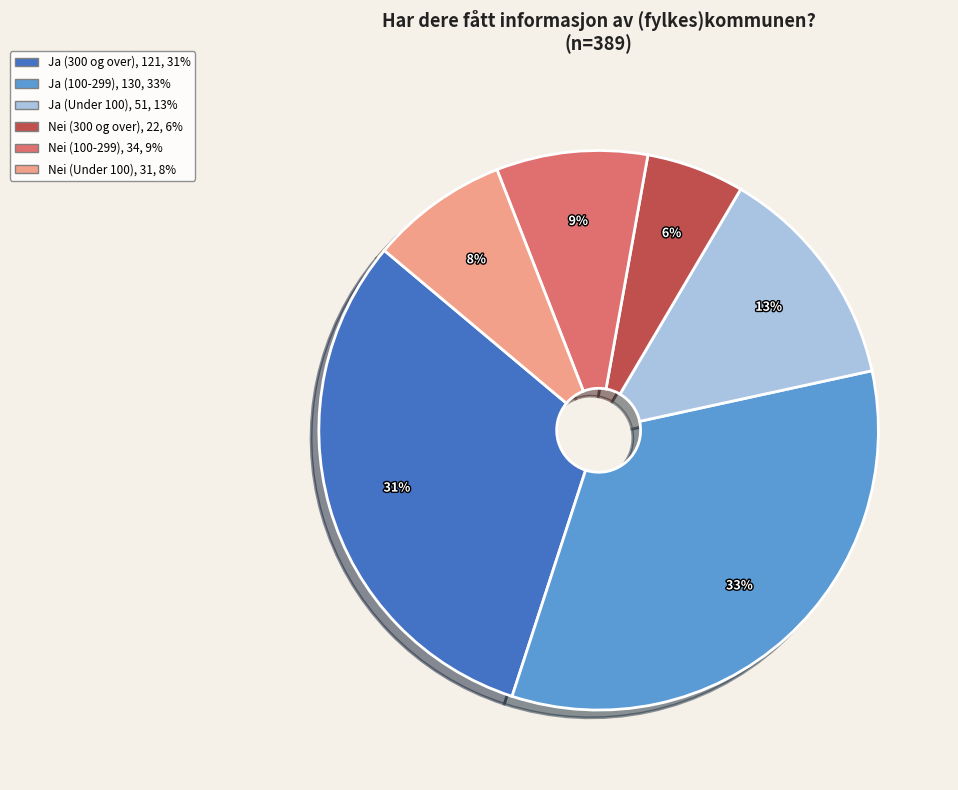

Combined, do Ja (100-299) and Ja (300 og over) account for over 50%?

Yes